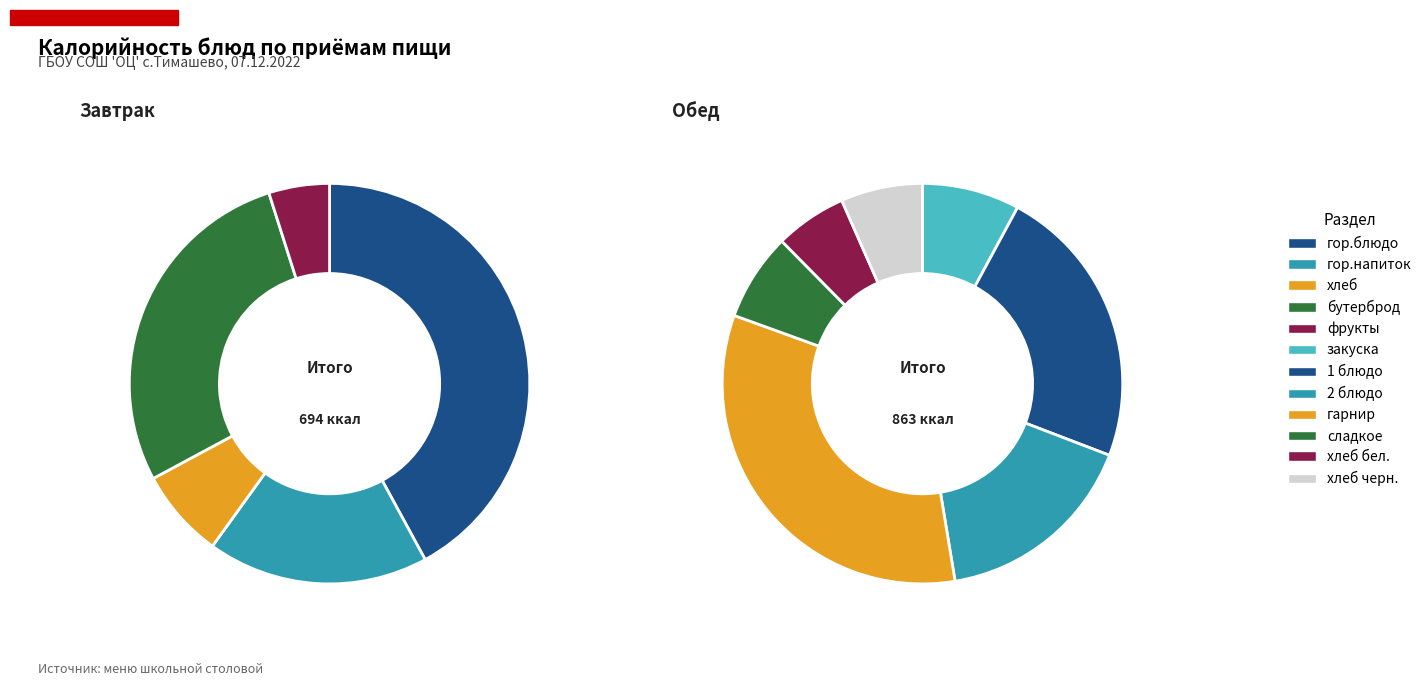

To the nearest percent, what is the difference between the largest and smallest slice percentages?

17%